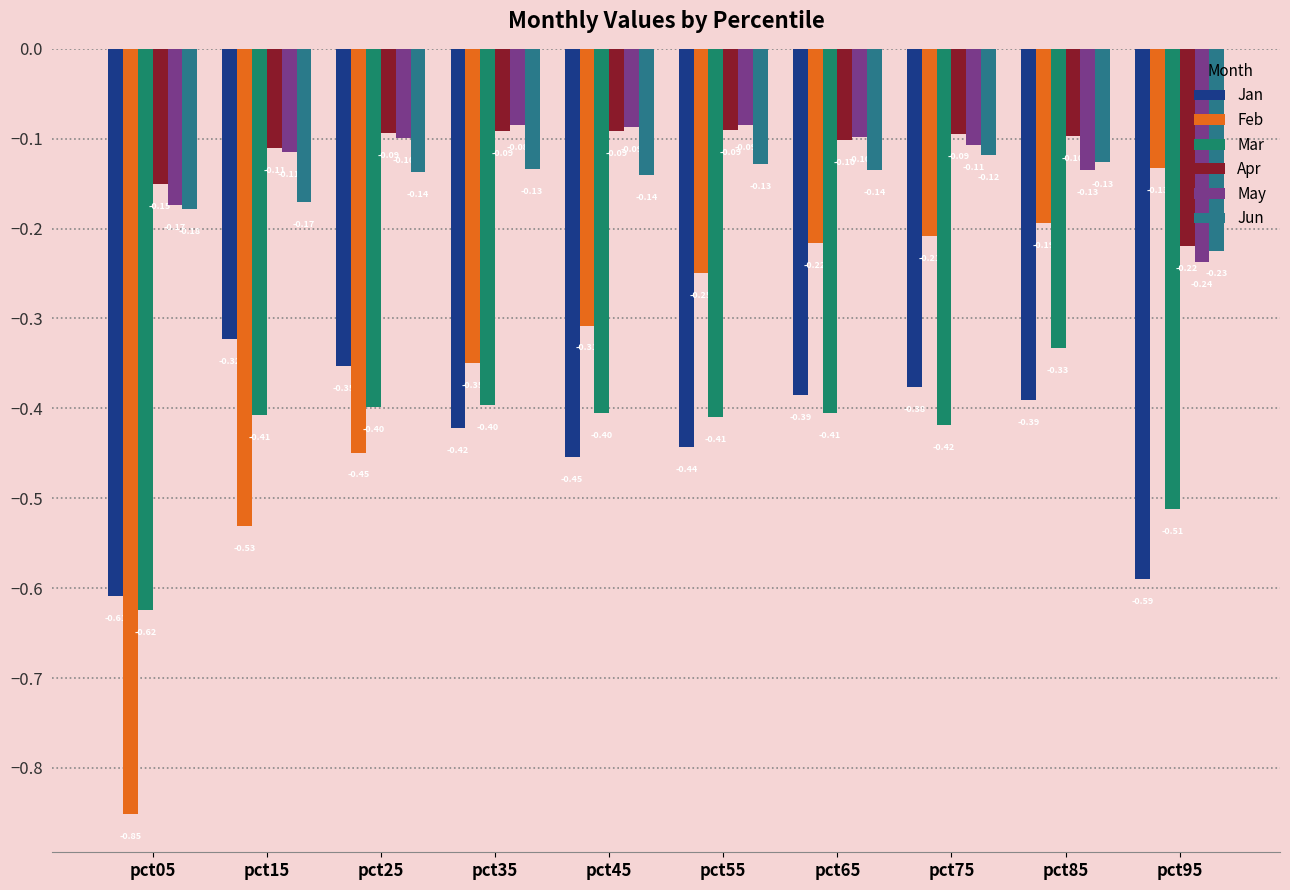

Which series changed the most between pct15 and pct35?

Feb